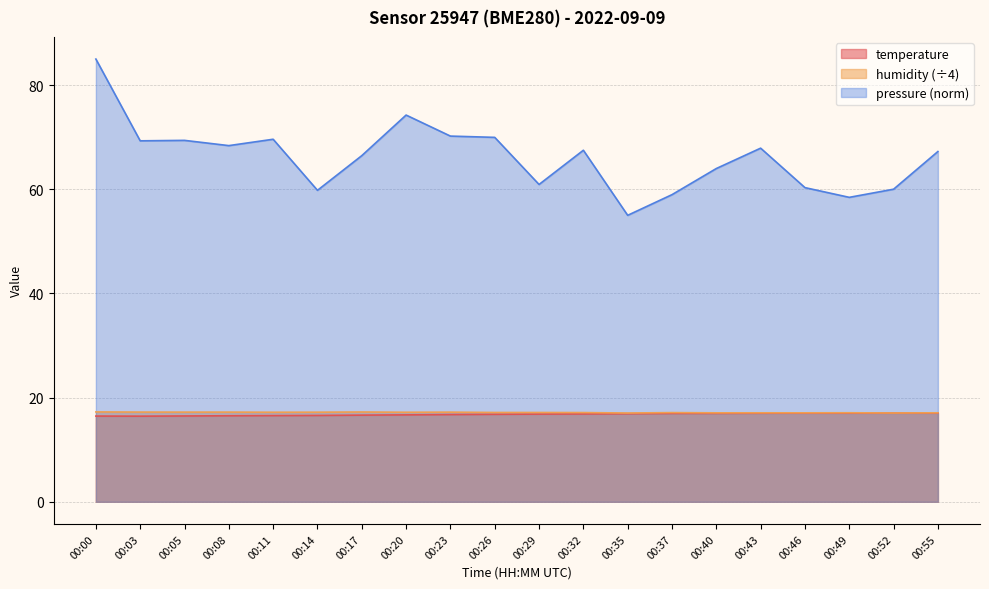

Which series has the largest total across all categories?

pressure (norm)